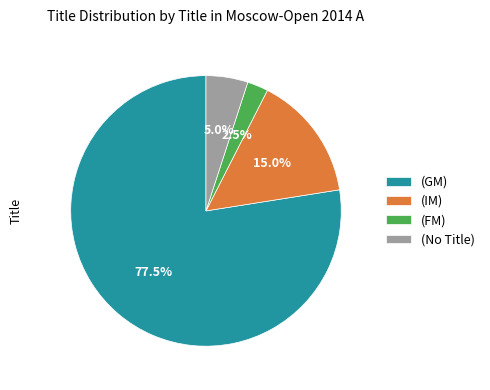

What is the total percentage of (FM) and (IM)?

17.5%